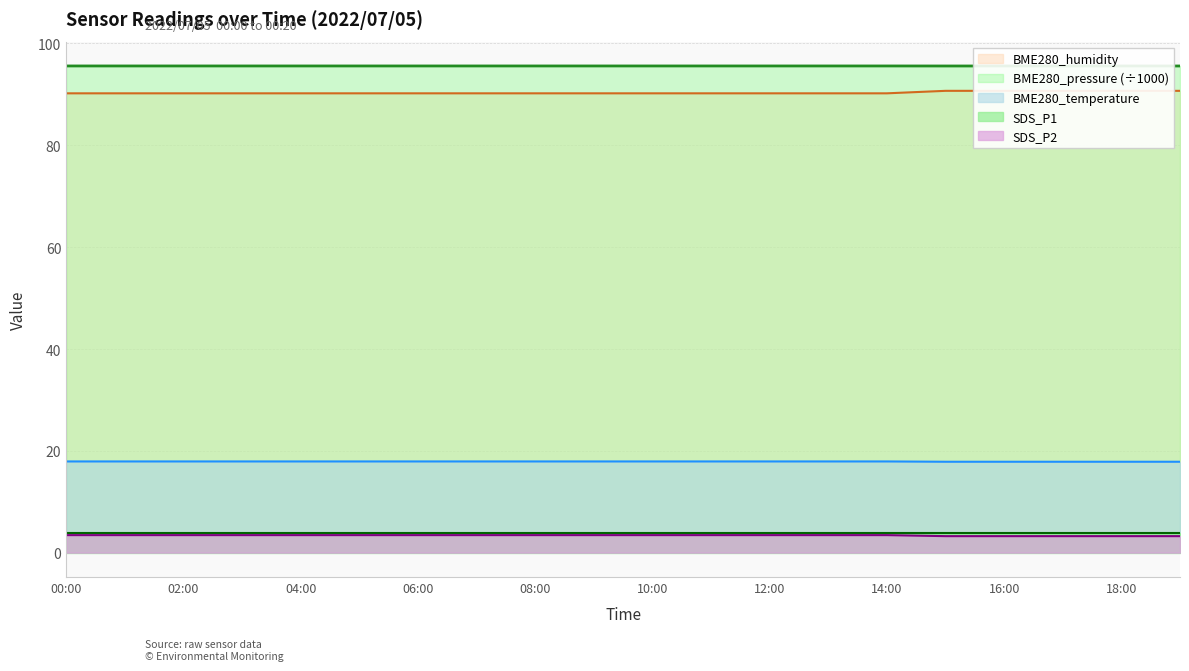

True or false: BME280_humidity and BME280_temperature cross at least once.

False